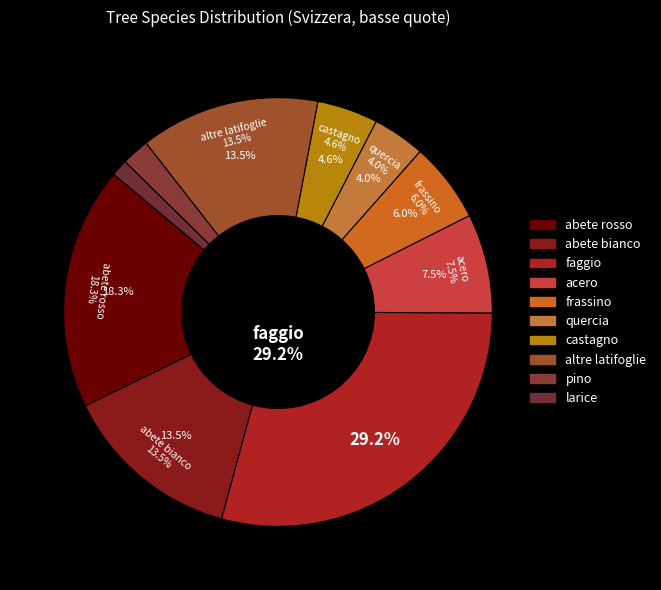

To the nearest percent, what portion does larice represent?

1%